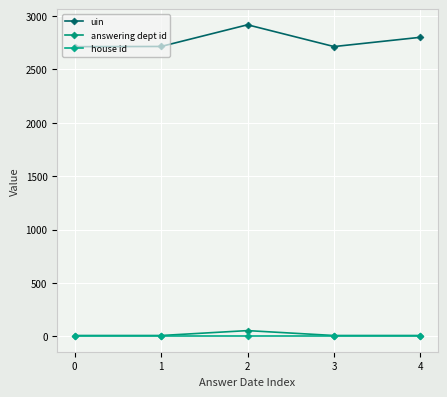

Is it true that answering dept id equals 2 at 3?

False